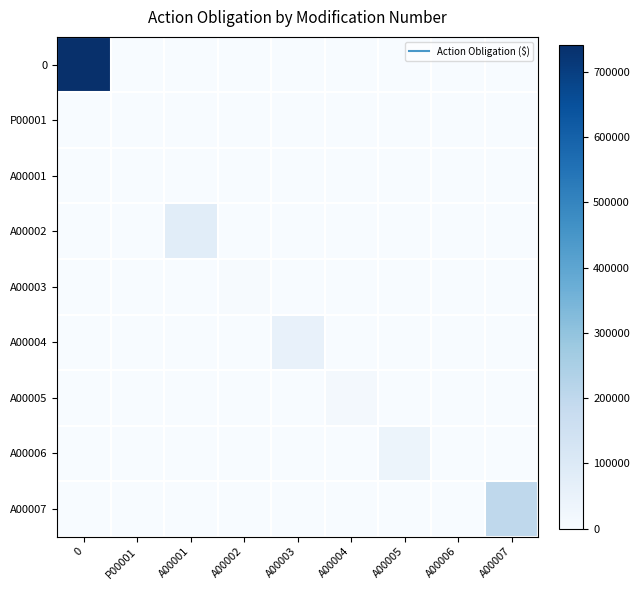

Reading left to right, extract all data points from this chart.

0: 0=741201.0	P00001=0.0	A00001=0.0	A00002=0.0	A00003=0.0	A00004=0.0	A00005=0.0	A00006=0.0	A00007=0.0
P00001: 0=0.0	P00001=0.0	A00001=0.0	A00002=0.0	A00003=0.0	A00004=0.0	A00005=0.0	A00006=0.0	A00007=0.0
A00001: 0=0.0	P00001=0.0	A00001=0.0	A00002=0.0	A00003=0.0	A00004=0.0	A00005=0.0	A00006=0.0	A00007=0.0
A00002: 0=0.0	P00001=0.0	A00001=80854.7	A00002=0.0	A00003=0.0	A00004=0.0	A00005=0.0	A00006=0.0	A00007=0.0
A00003: 0=0.0	P00001=0.0	A00001=0.0	A00002=4000.0	A00003=0.0	A00004=0.0	A00005=0.0	A00006=0.0	A00007=0.0
A00004: 0=0.0	P00001=0.0	A00001=0.0	A00002=0.0	A00003=55317.0	A00004=0.0	A00005=0.0	A00006=0.0	A00007=0.0
A00005: 0=0.0	P00001=0.0	A00001=0.0	A00002=0.0	A00003=0.0	A00004=17368.0	A00005=0.0	A00006=0.0	A00007=0.0
A00006: 0=0.0	P00001=0.0	A00001=0.0	A00002=0.0	A00003=0.0	A00004=0.0	A00005=38161.0	A00006=0.0	A00007=0.0
A00007: 0=0.0	P00001=0.0	A00001=0.0	A00002=0.0	A00003=0.0	A00004=0.0	A00005=0.0	A00006=0.0	A00007=200000.0